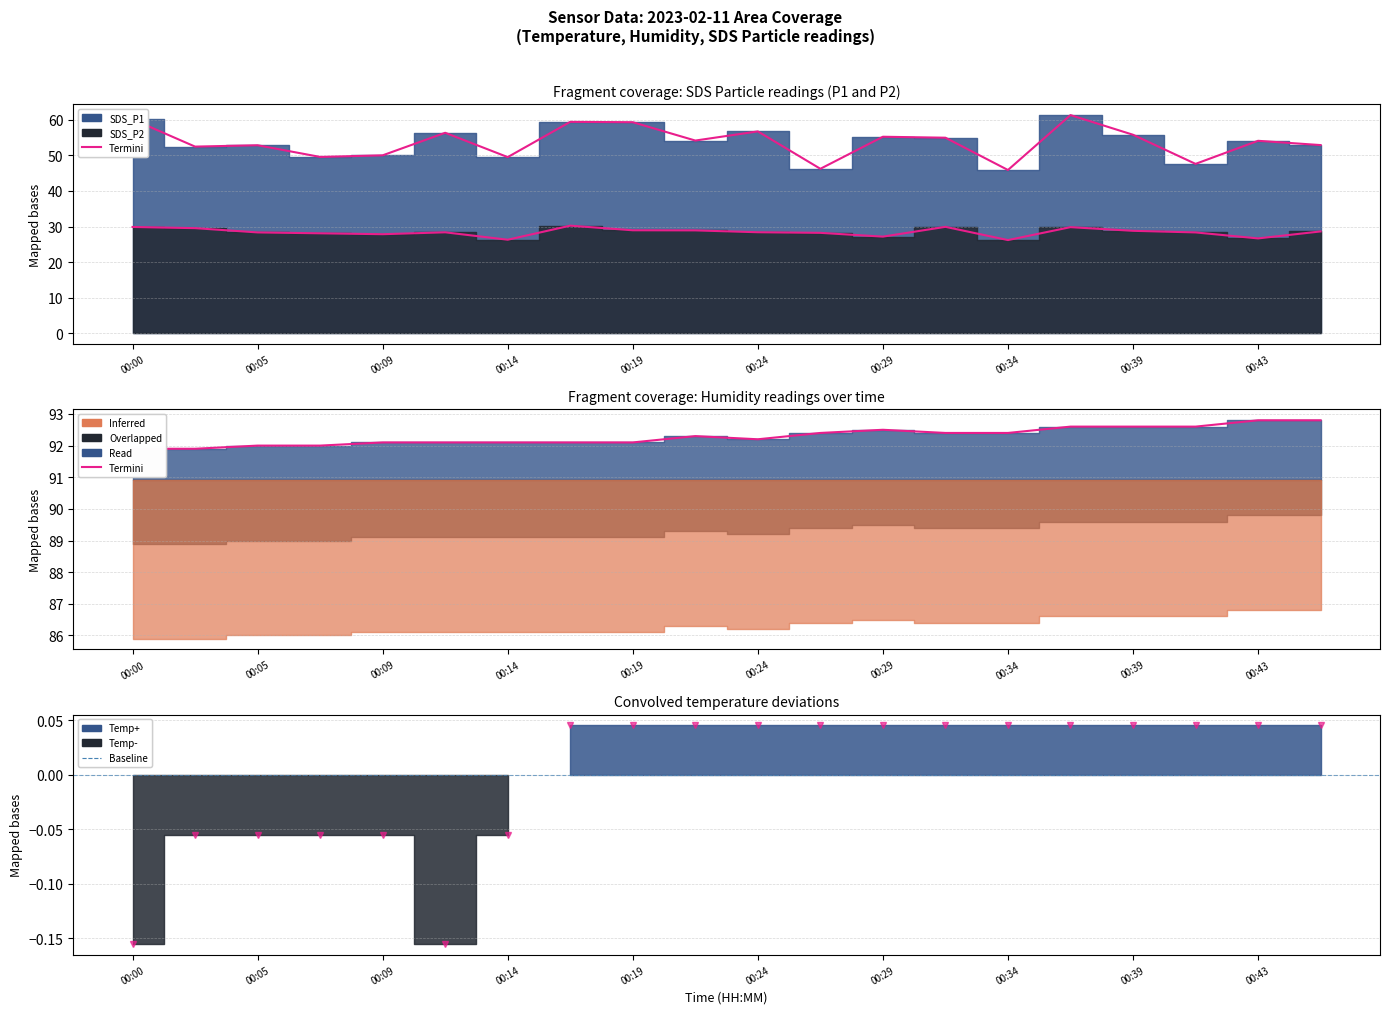

How many values in the SDS_P2 edge series are below 28?

5